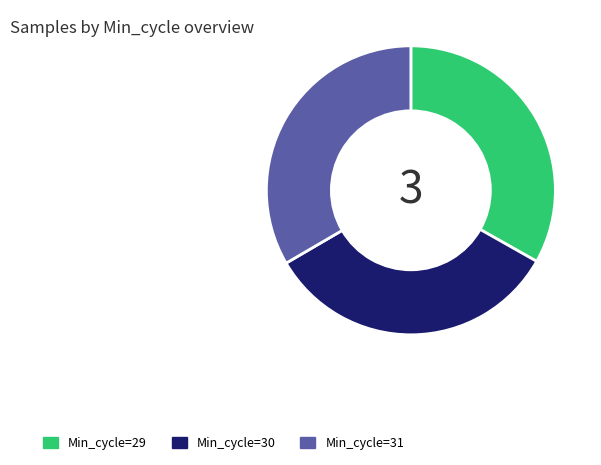

How many slices are in this pie chart?

3